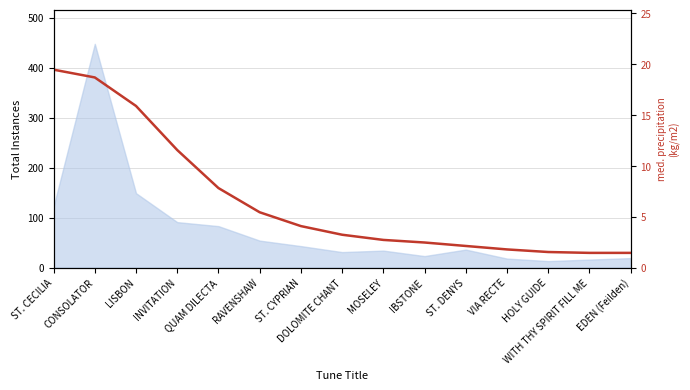

Where is the data nearest to the value 10?

INVITATION